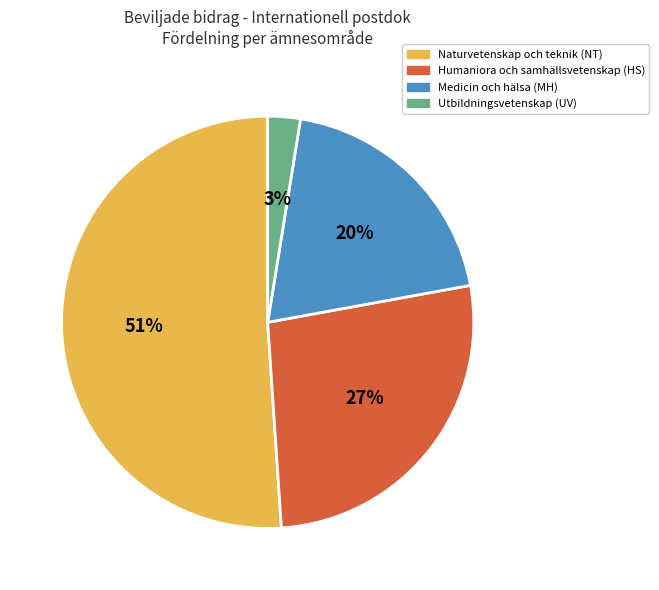

Does any single category account for the majority?

Yes